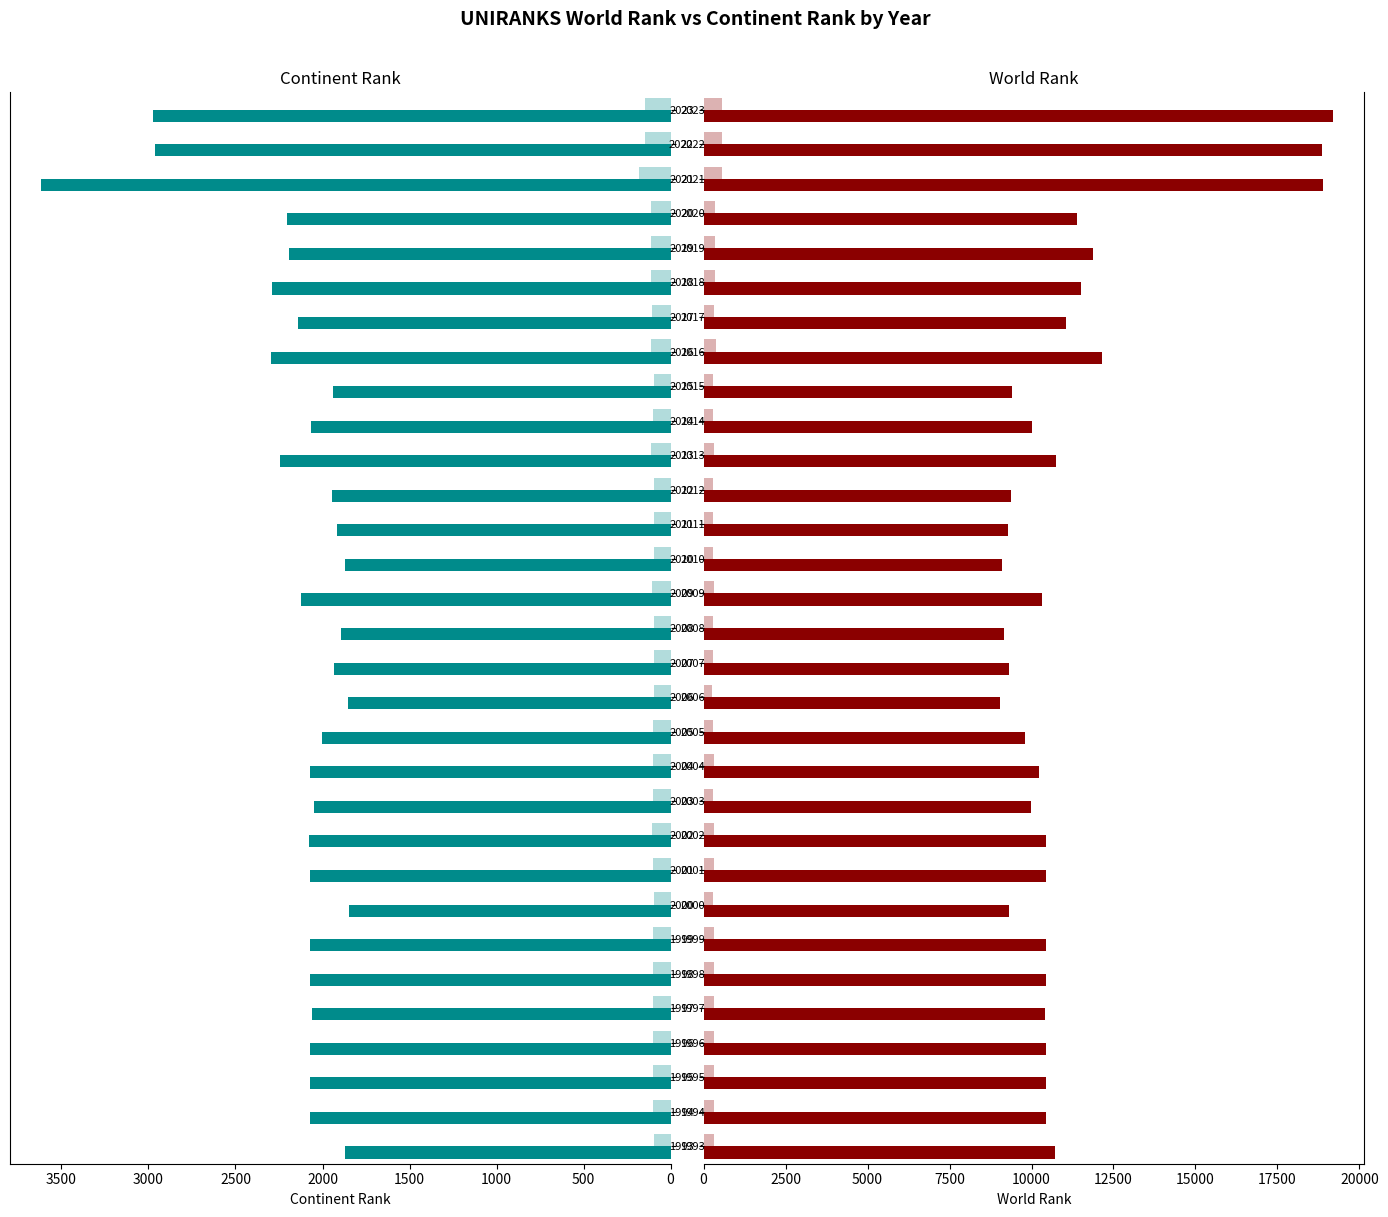

What is the approximate value of world rank at 2011?

9293.0